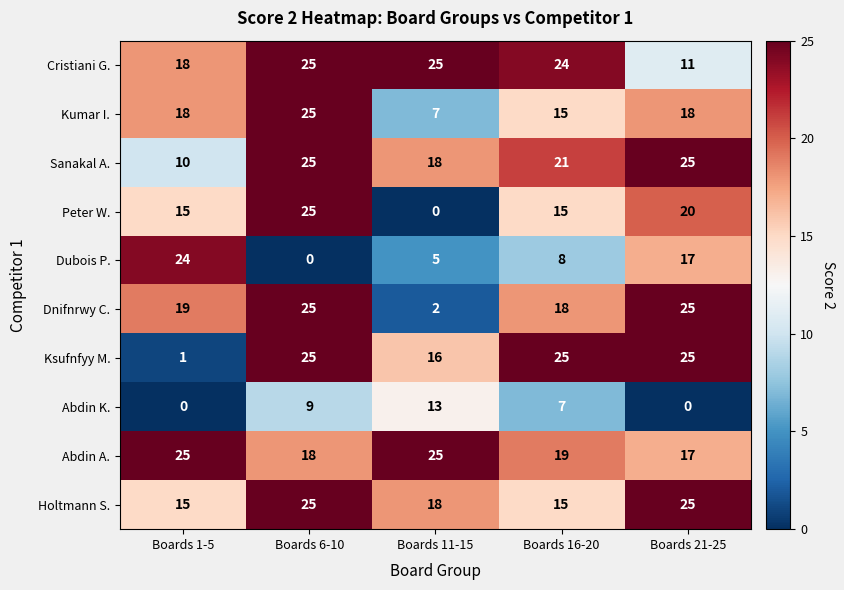

Which series has the largest total across all categories?

Abdin A.